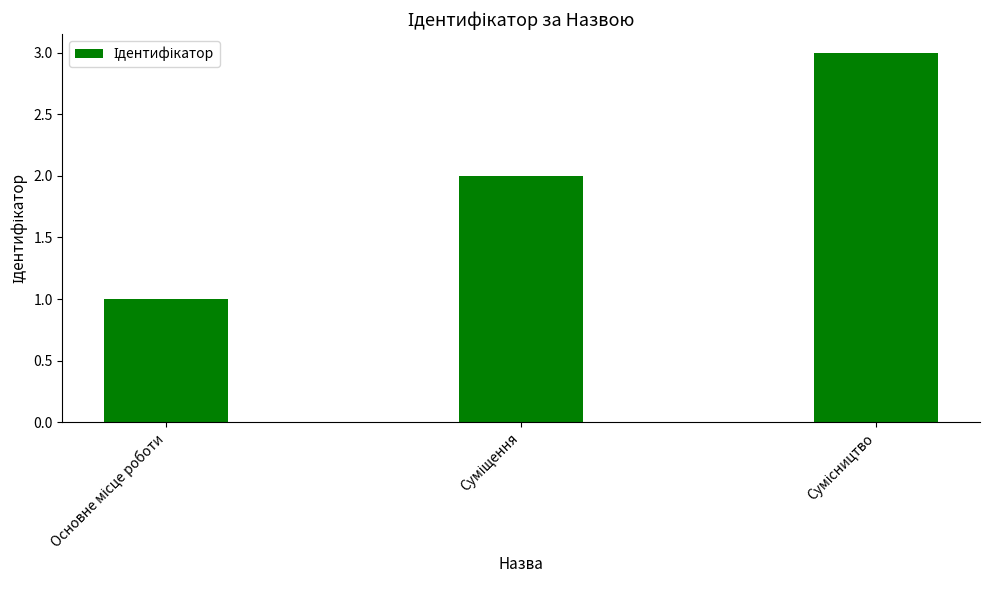

Reading left to right, extract all data points from this chart.

1	2	3